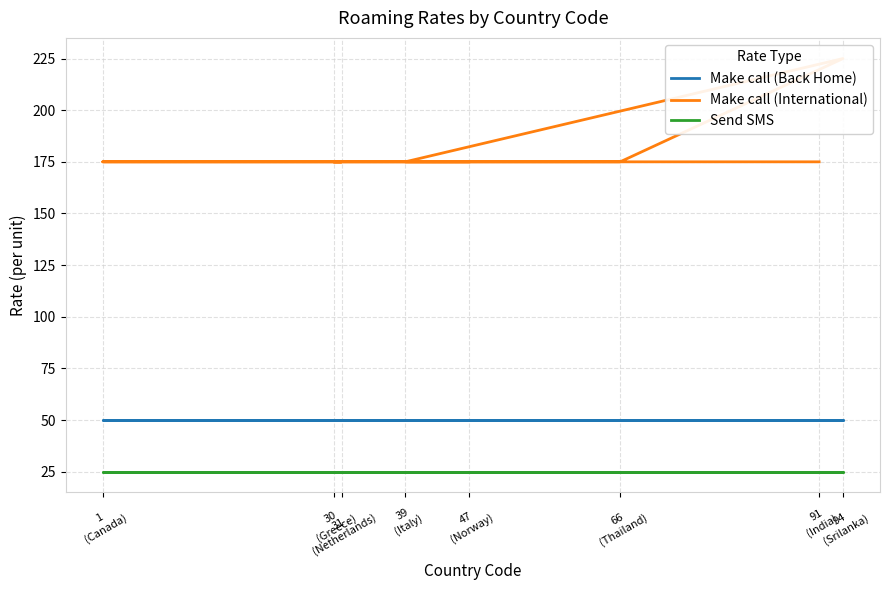

True or false: Make call (Back Home) and Make call (International) cross at least once.

False